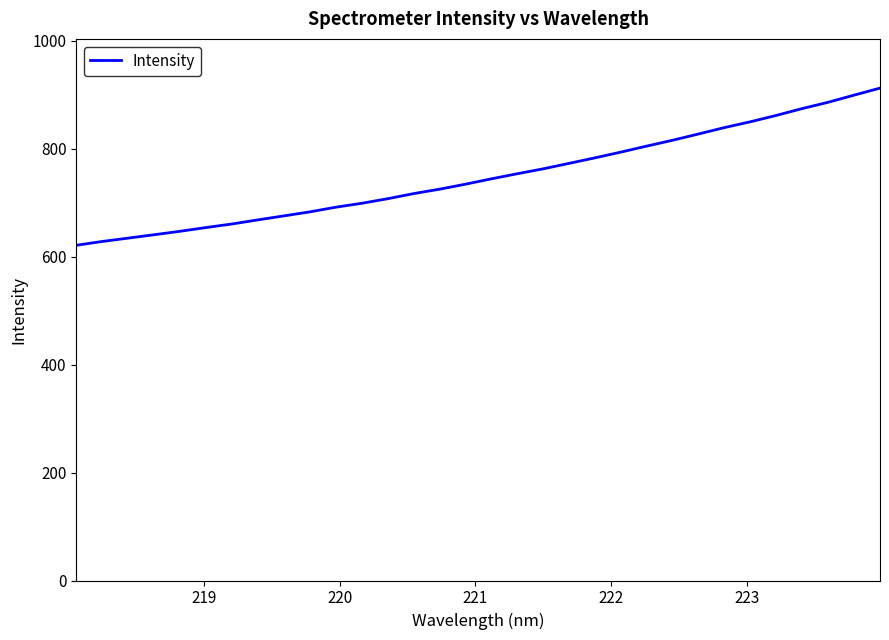

What is the difference between the maximum and minimum values?

291.2